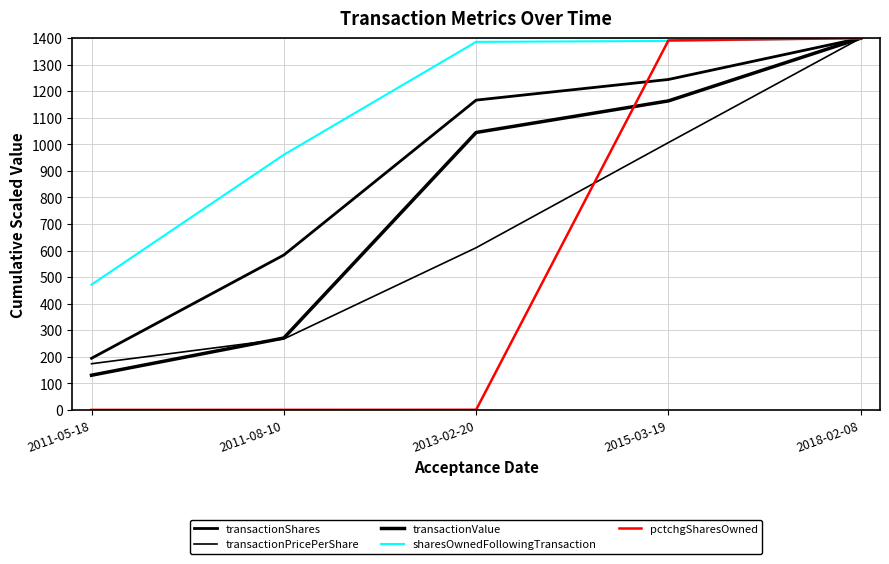

What is the sum of the sharesOwnedFollowingTransaction values at 2011-05-18 and 2013-02-20?

1857.8